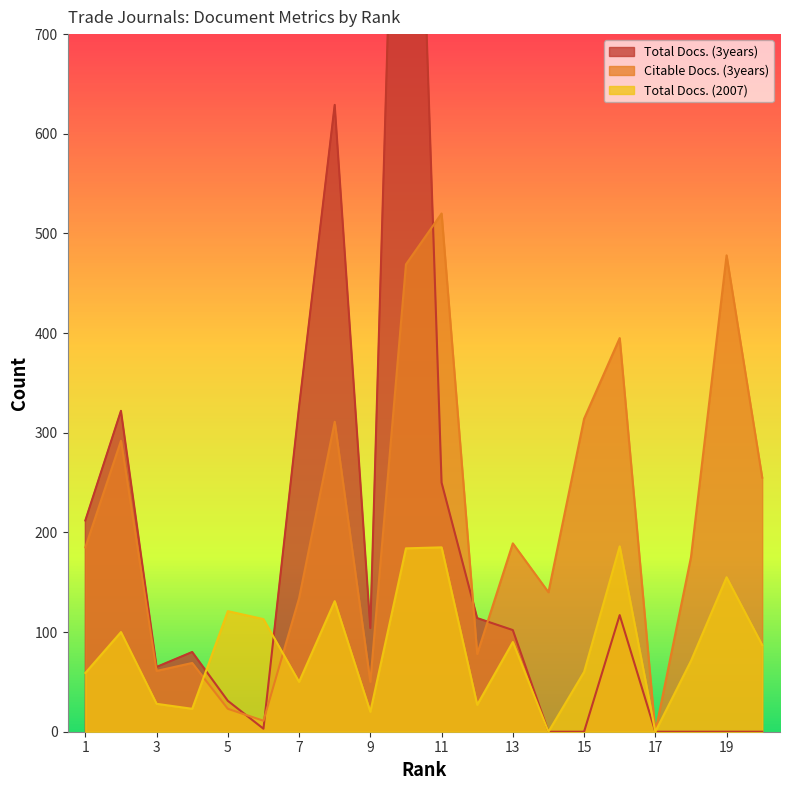

What is the sum of all Citable Docs. (3years) values?

4149